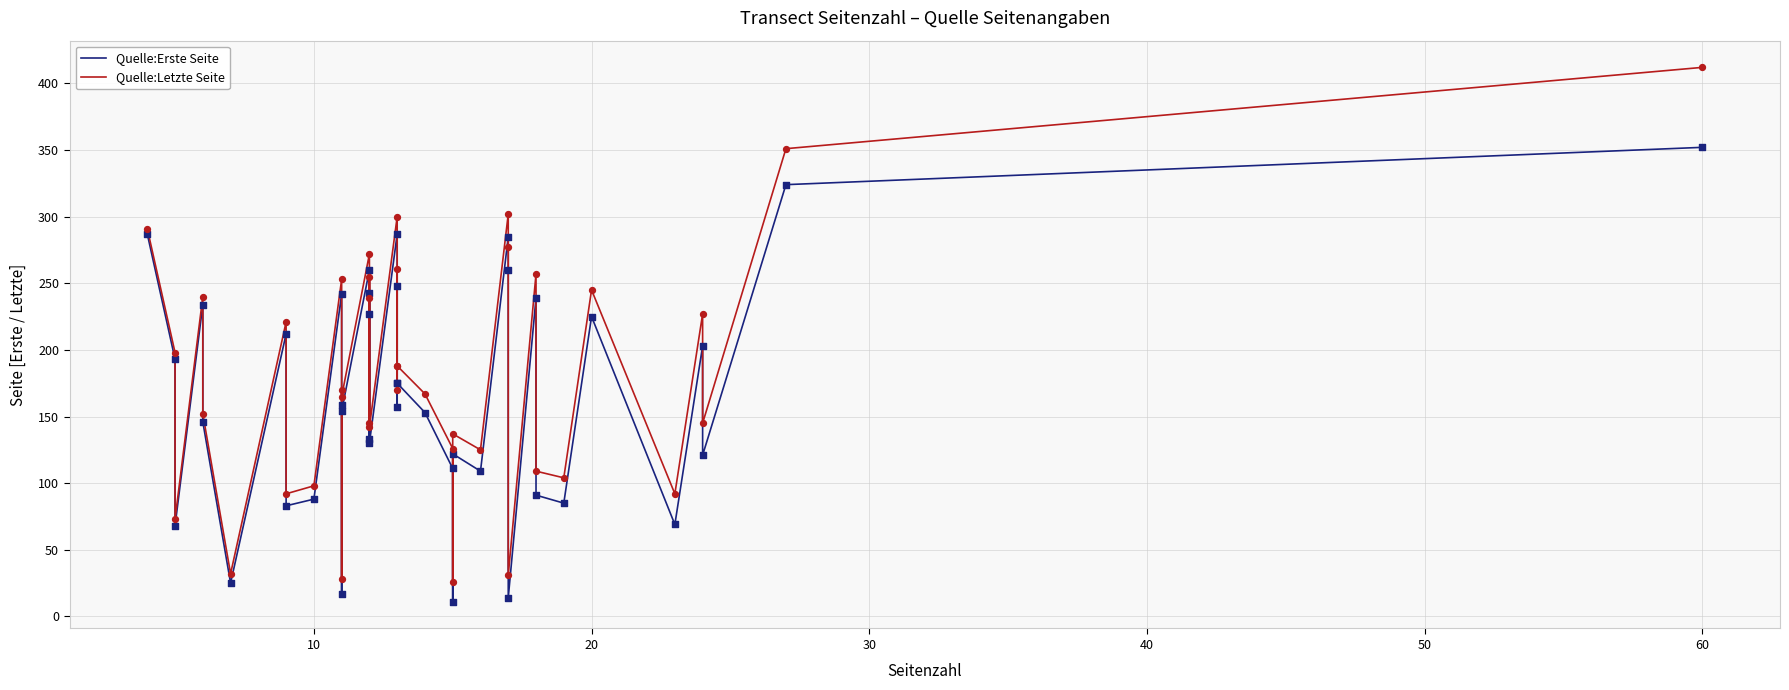

What are all the series names shown in the legend?

Quelle:Erste Seite, Quelle:Letzte Seite